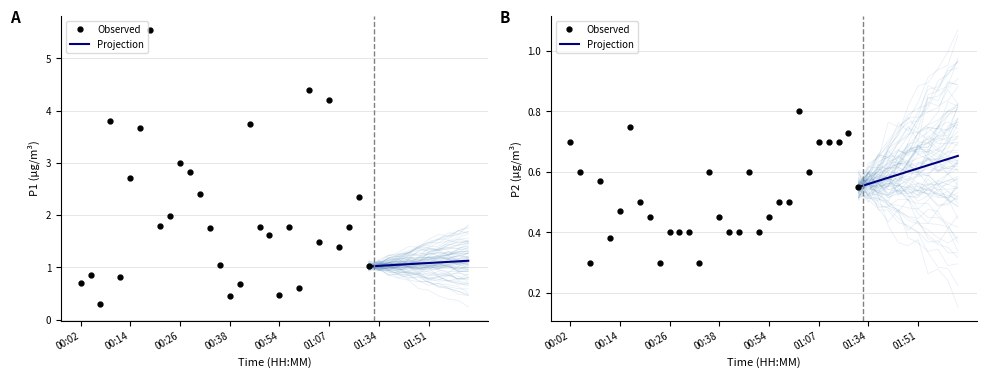

What is the difference between the maximum and minimum values in the P2 series?

0.5